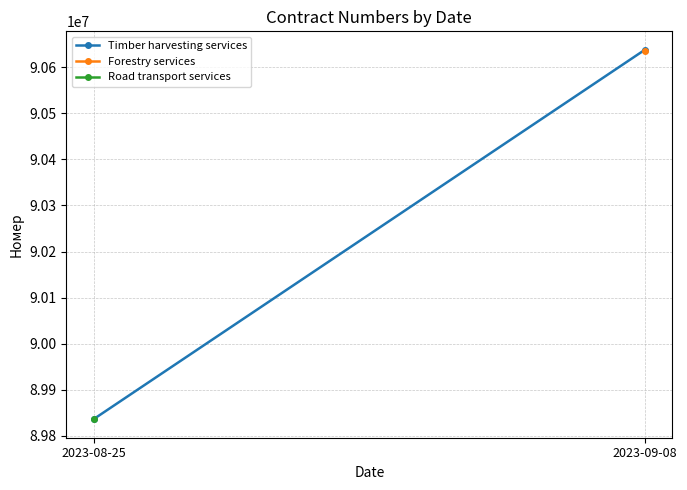

The value at 2023-08-25 is 89836675. True or false?

True